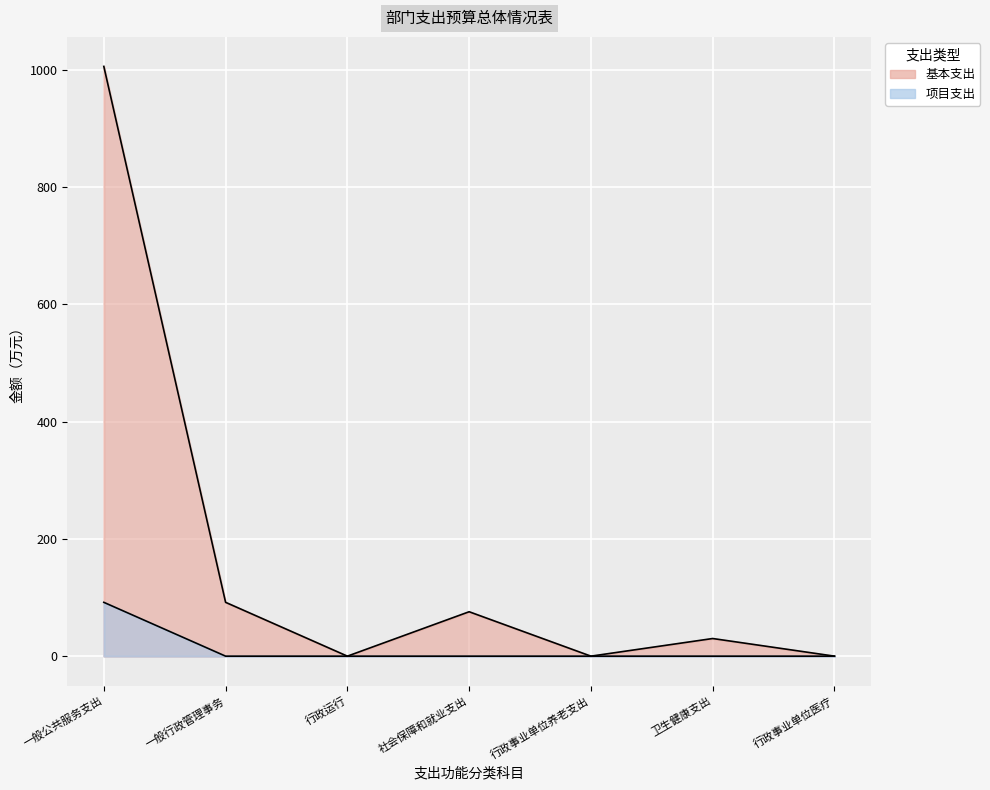

Which series changed the most between 行政运行 and 行政事业单位养老支出?

基本支出